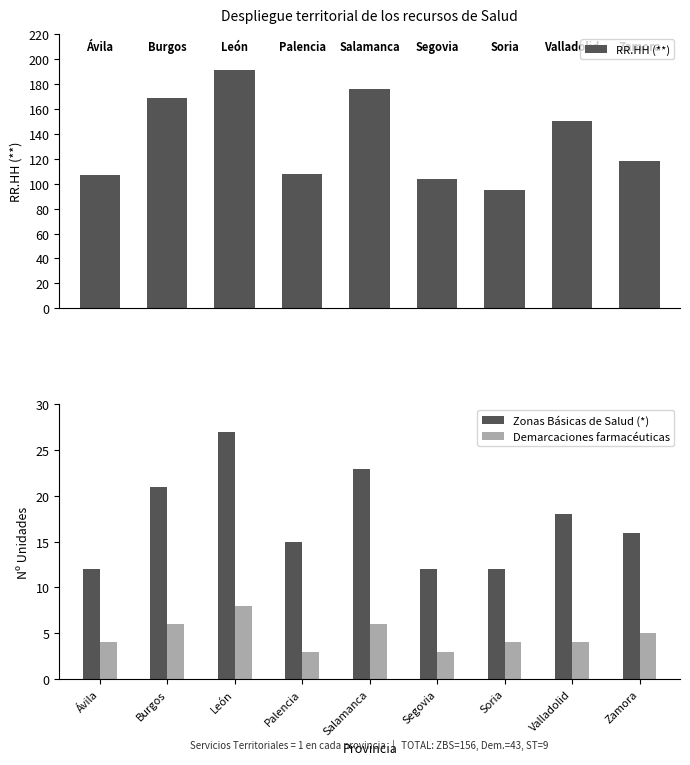

What is the sum of all Demarcaciones farmacéuticas values?

43